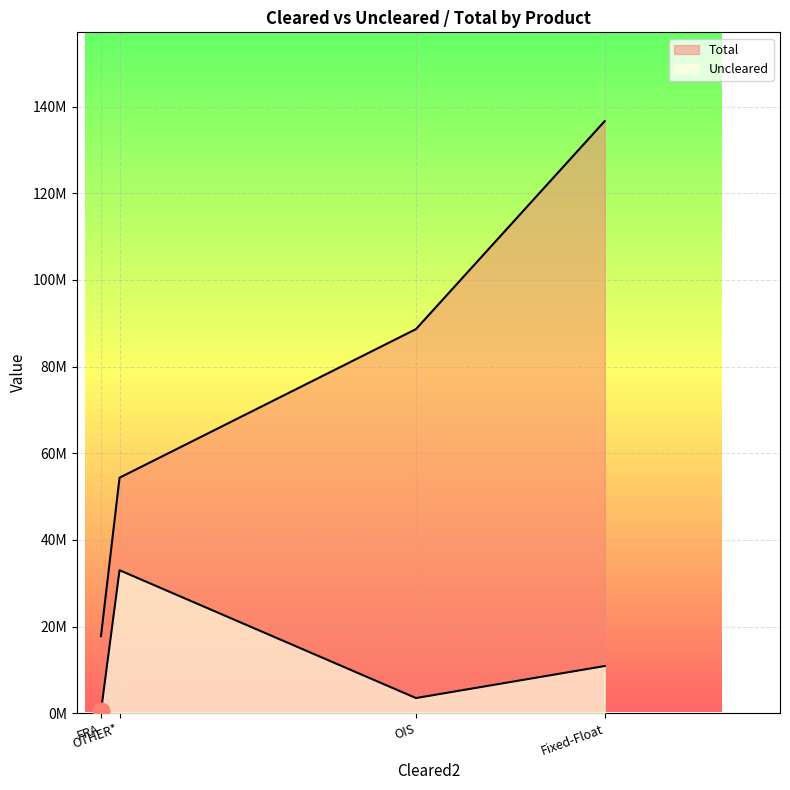

At which category is the sum across all series the highest?

Fixed-Float